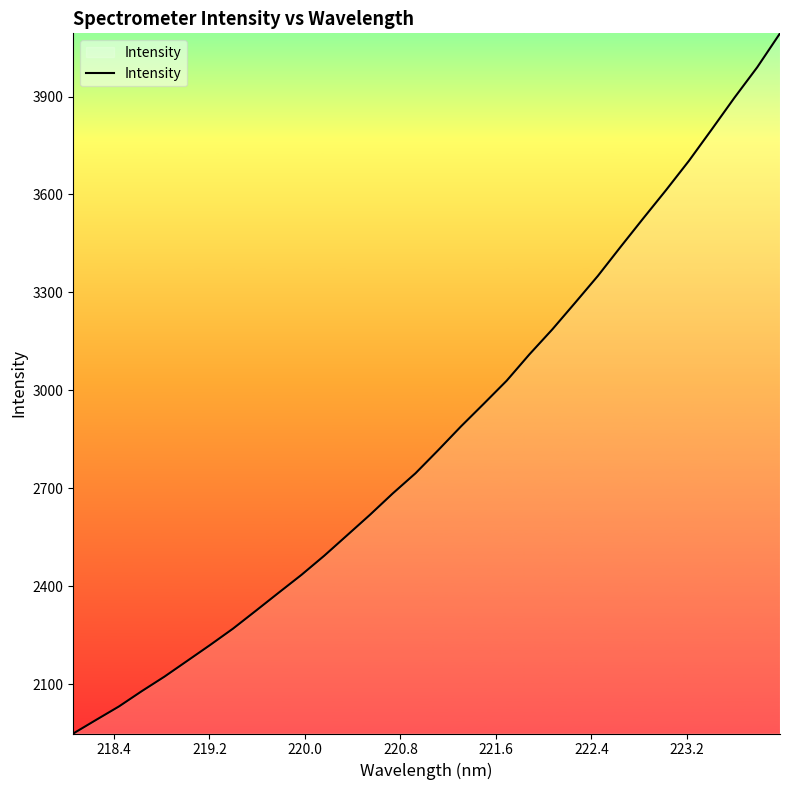

What is the greatest value displayed?

4093.6